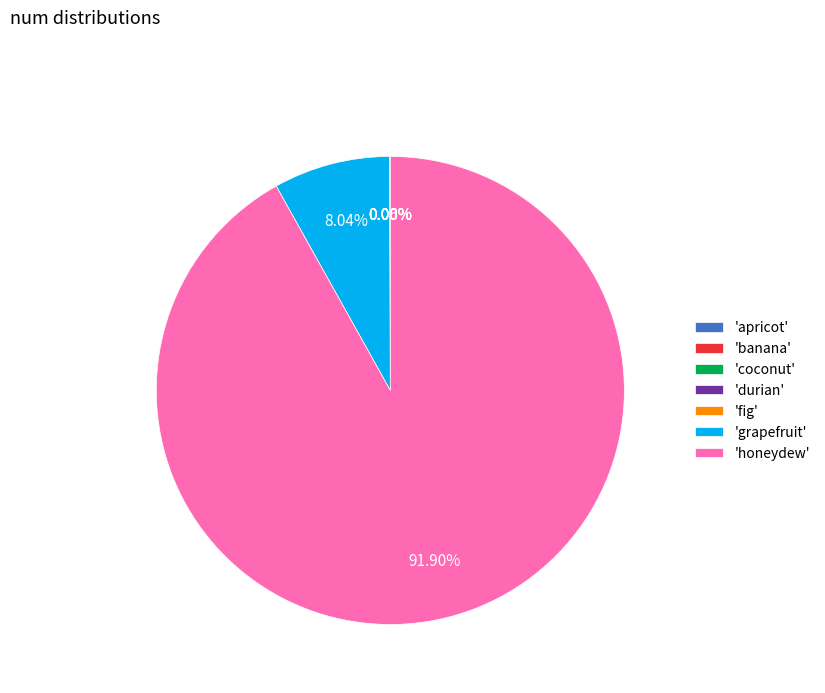

Which category has the biggest portion of the pie?

'honeydew'